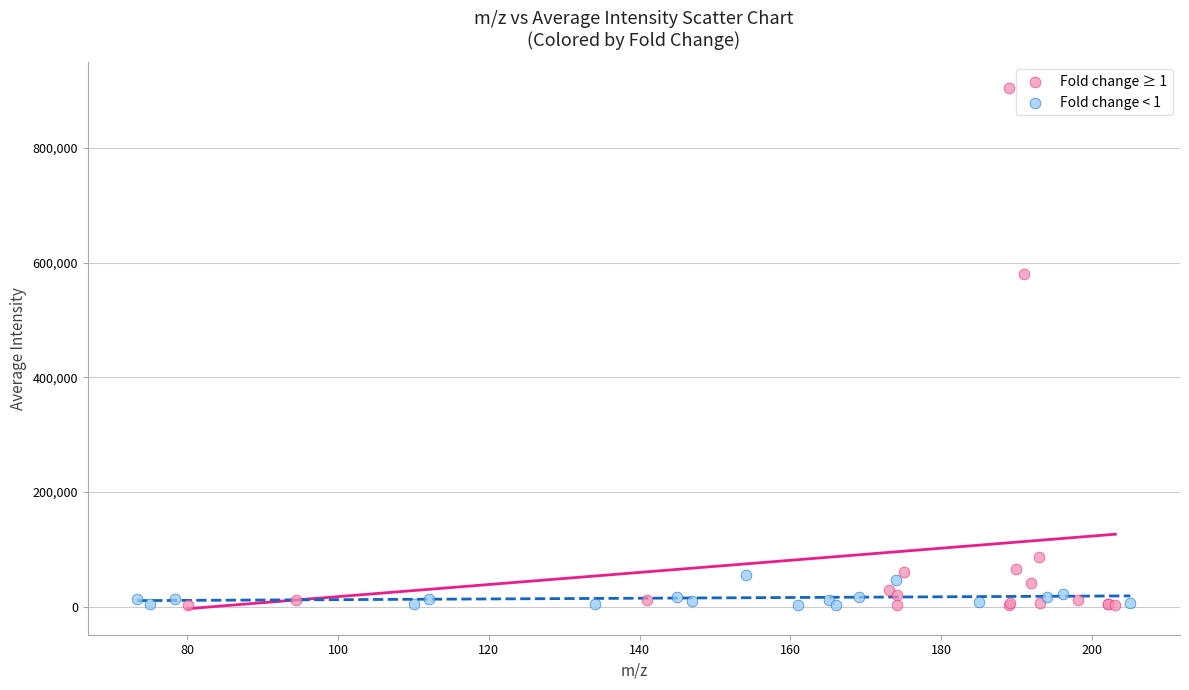

Which series reaches the maximum Y coordinate?

Fold change ≥ 1